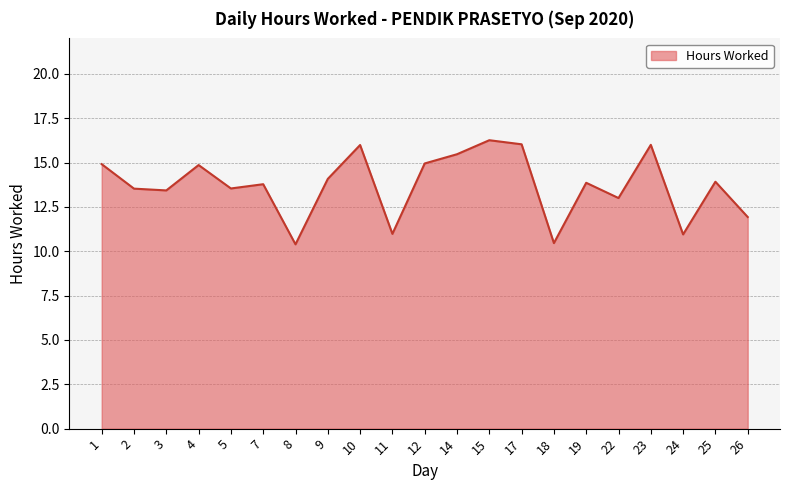

What is the difference between the values at 11 and 9?

3.1